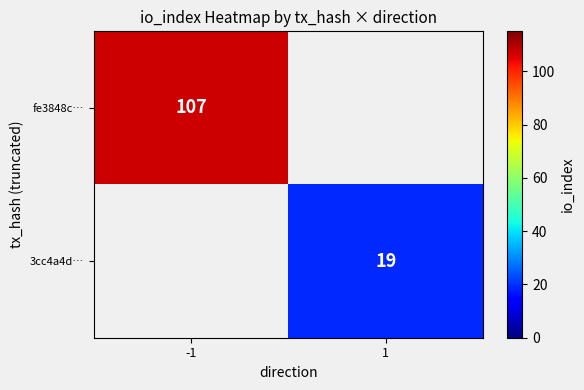

The value of fe3848c… at -1 is 107. True or false?

True